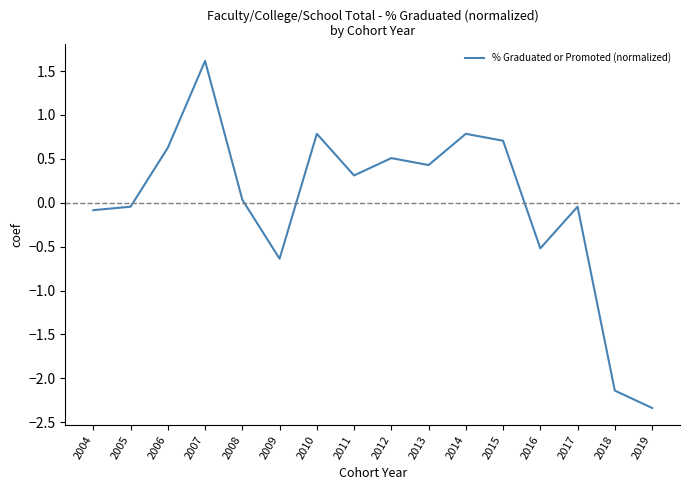

What is the change in value from 2006 to 2016?

-1.1